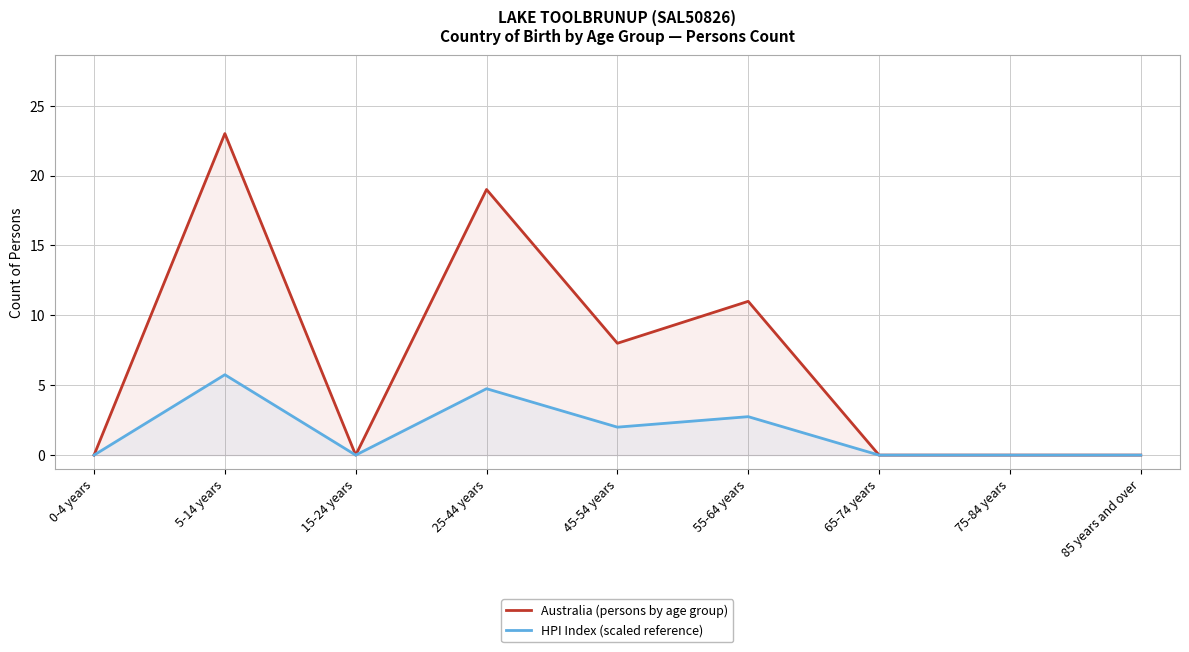

True or false: Australia (persons by age group) has a value of 3.3 at 45-54 years.

False